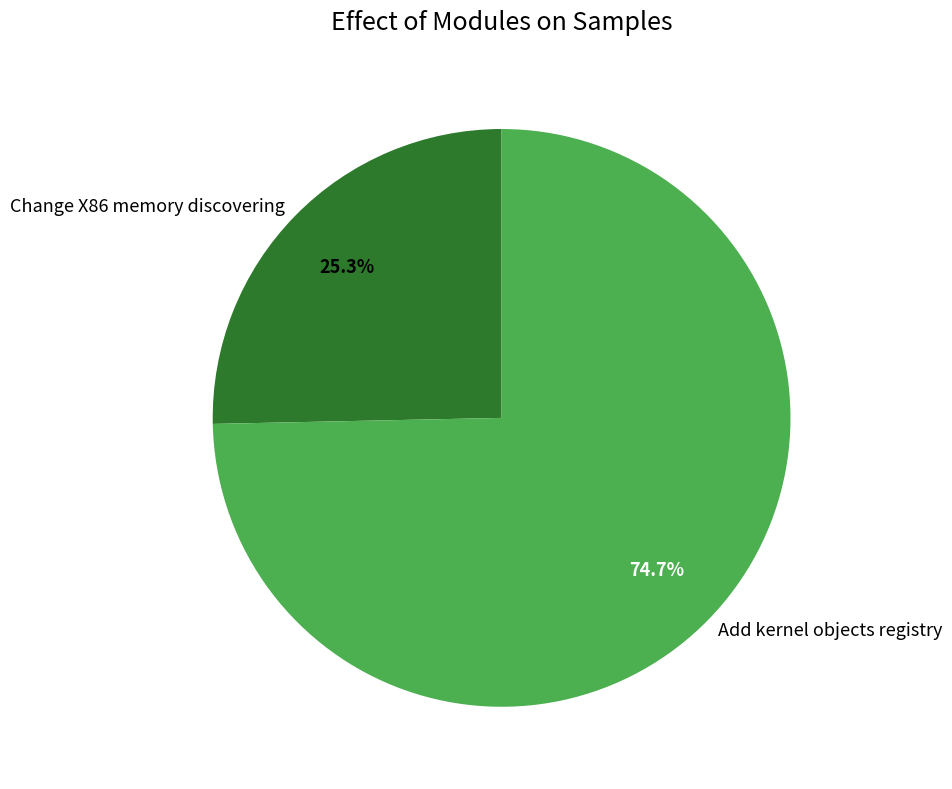

What is the total percentage of Change X86 memory discovering and Add kernel objects registry?

100.0%